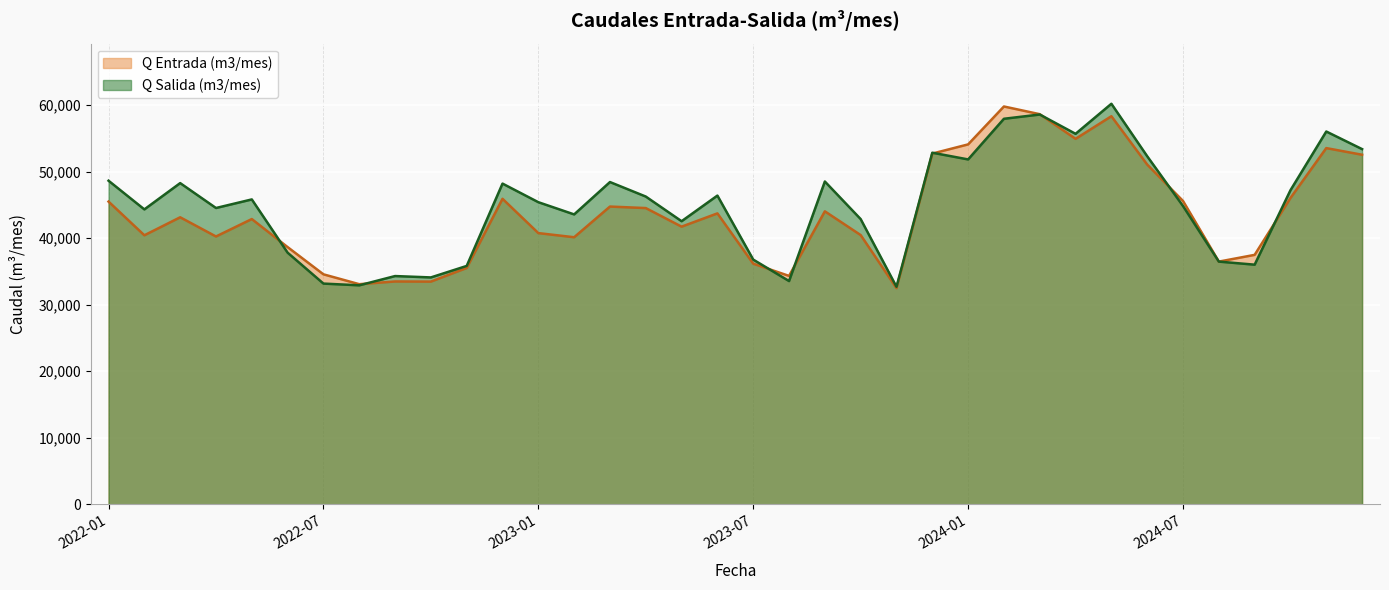

What is the total value across all series at 2023-11?

65168.0